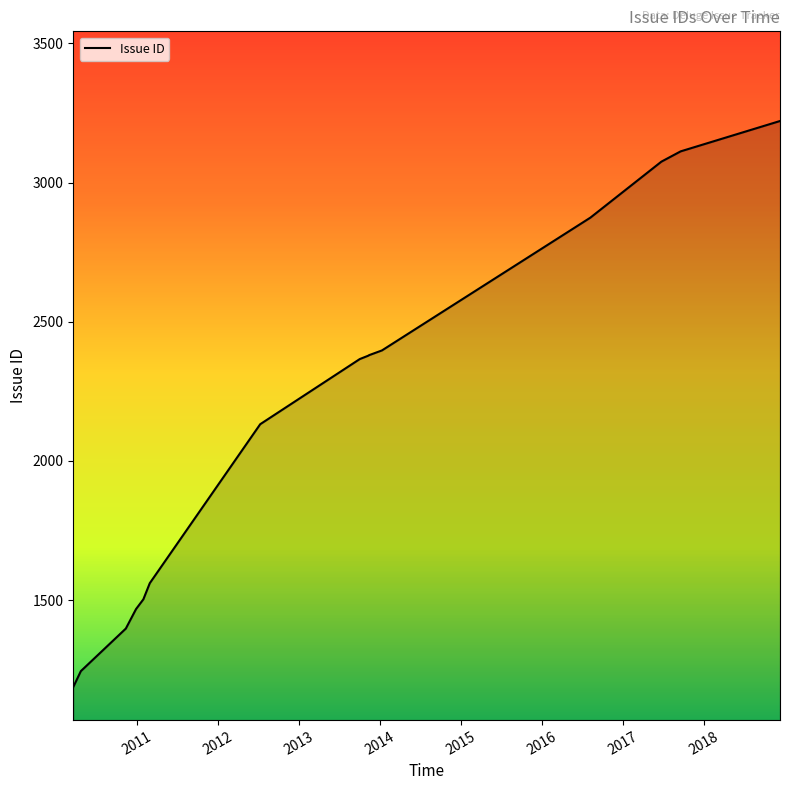

What is the minimum value shown in the chart?

1188